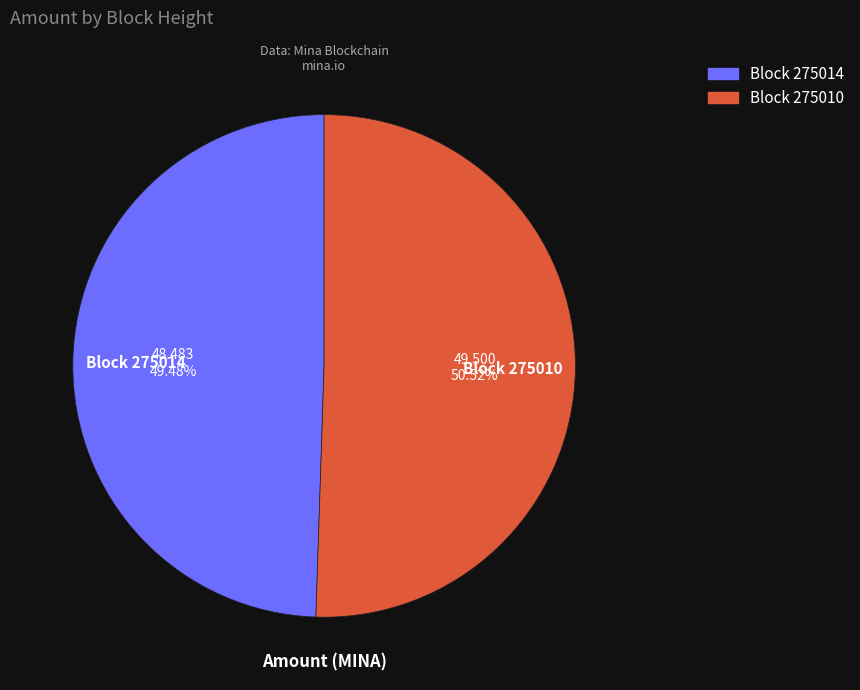

Which has a higher value, Block 275010 or Block 275014?

Block 275010